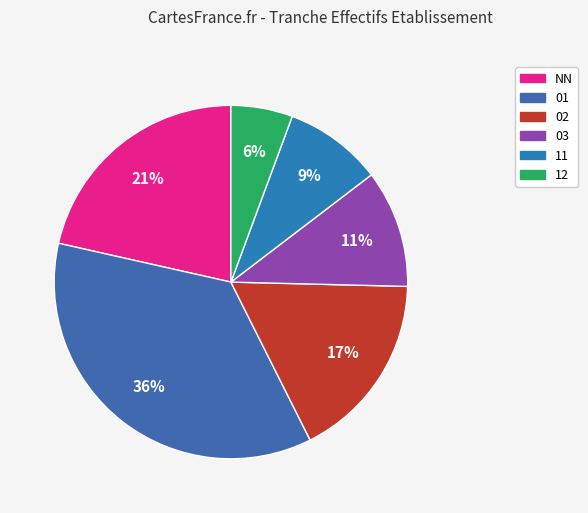

Count the number of slices in the pie.

6